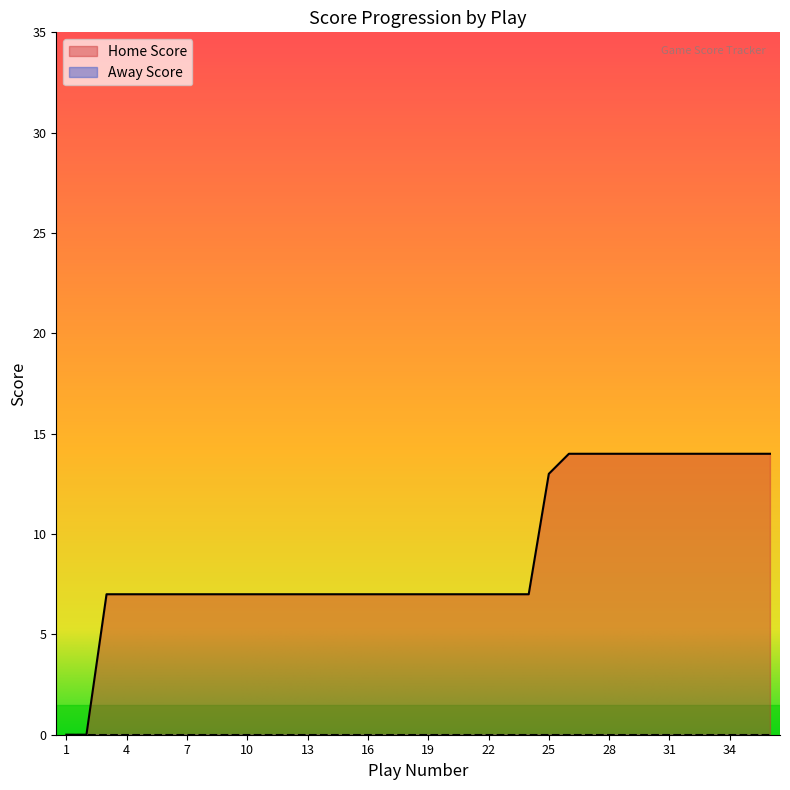

How many positive values are there?

34